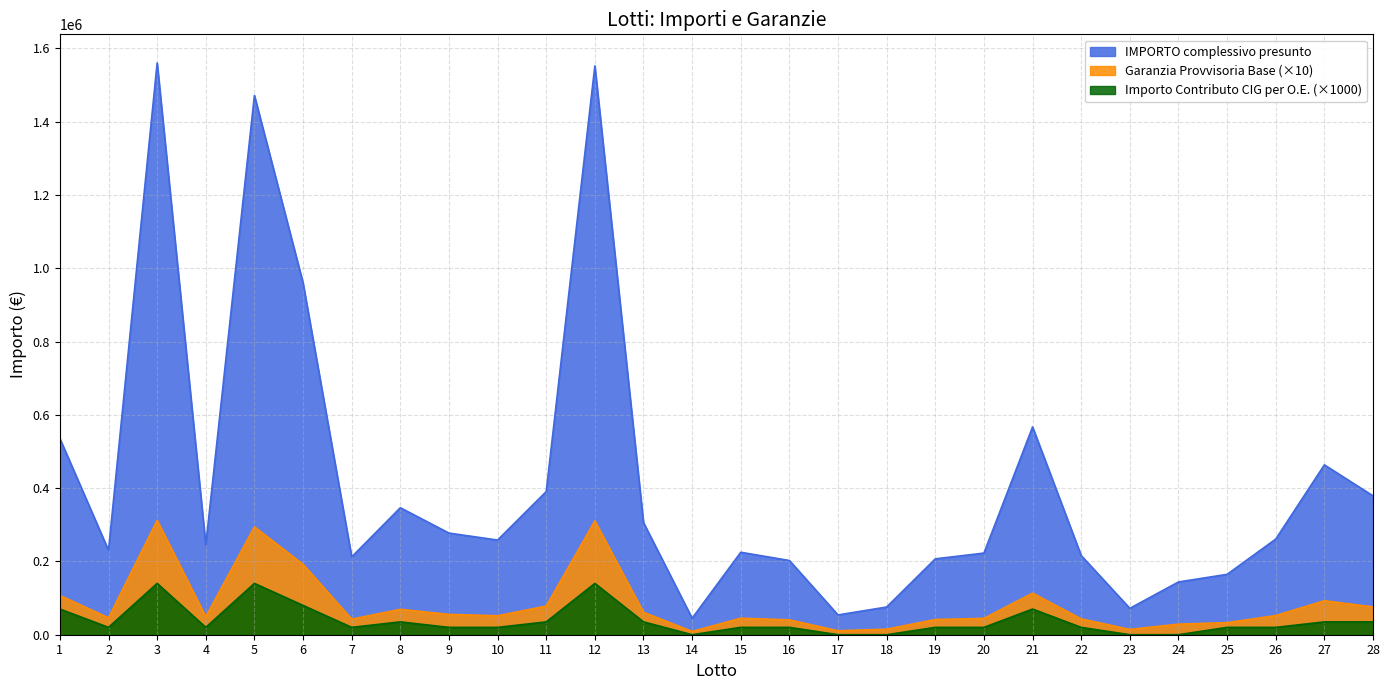

How many lines are shown in the chart?

3